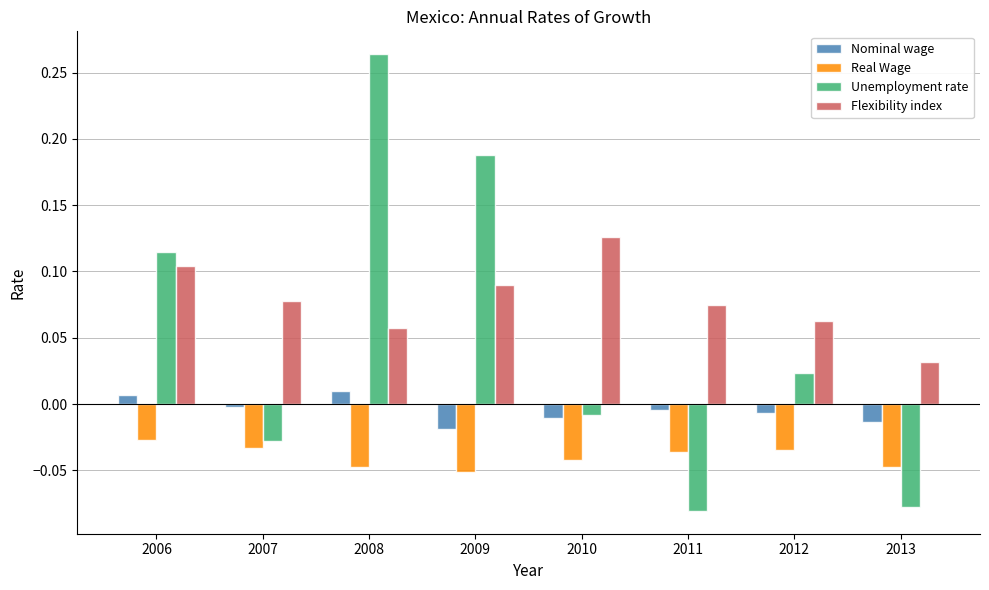

What are all the series names shown in the legend?

Nominal wage, Real Wage, Unemployment rate, Flexibility index